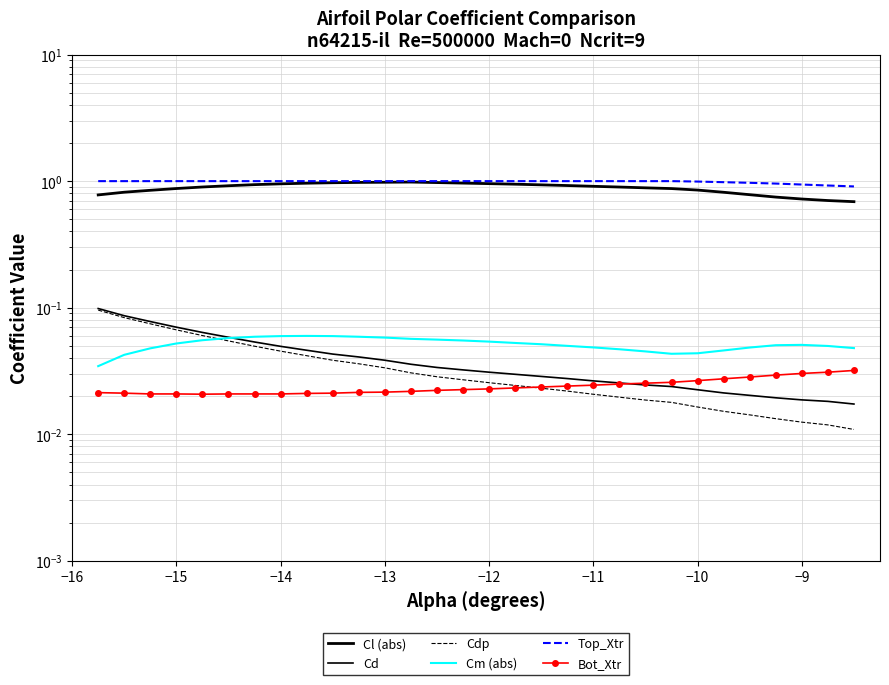

True or false: Cl (abs) and Cm (abs) intersect in this chart.

False